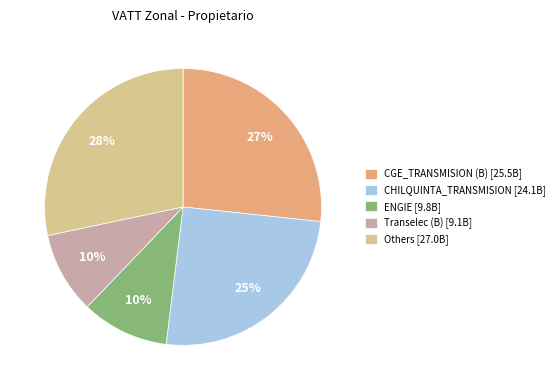

What is the largest slice in the pie chart?

Others [27.0B]